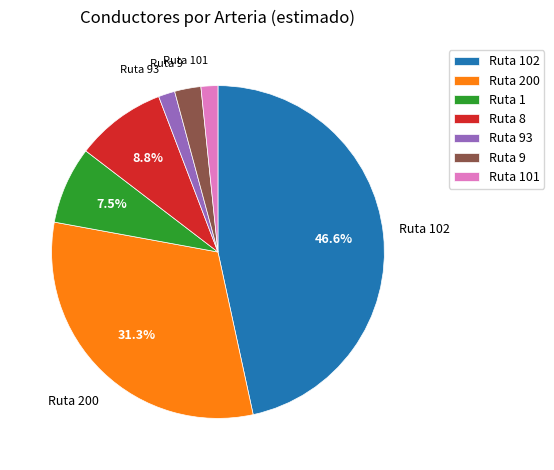

Do Ruta 200 and Ruta 1 together represent more than half of the pie?

No